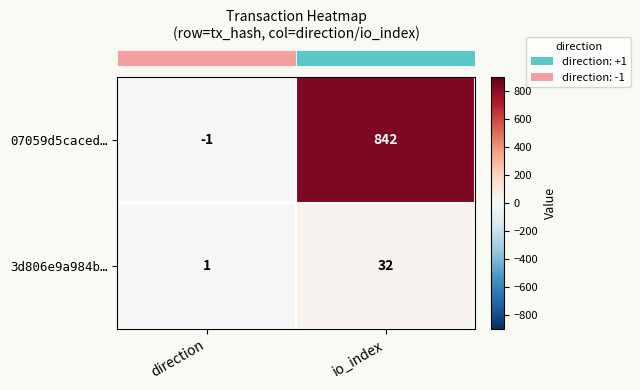

List the series in order of their peak value, lowest first.

3d806e9a984b…, 07059d5caced…